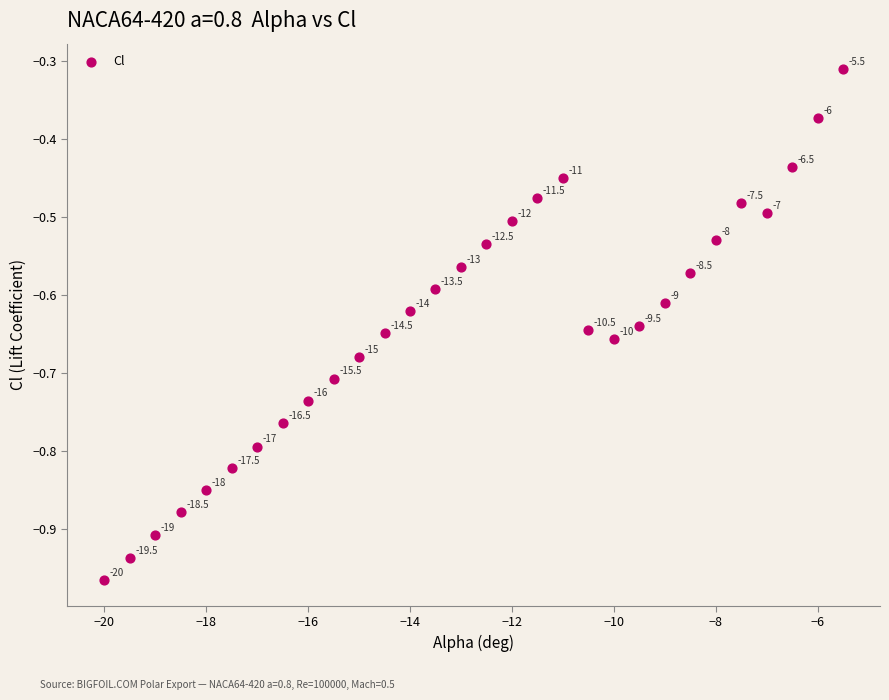

What is the range of X values (max minus min)?

14.5